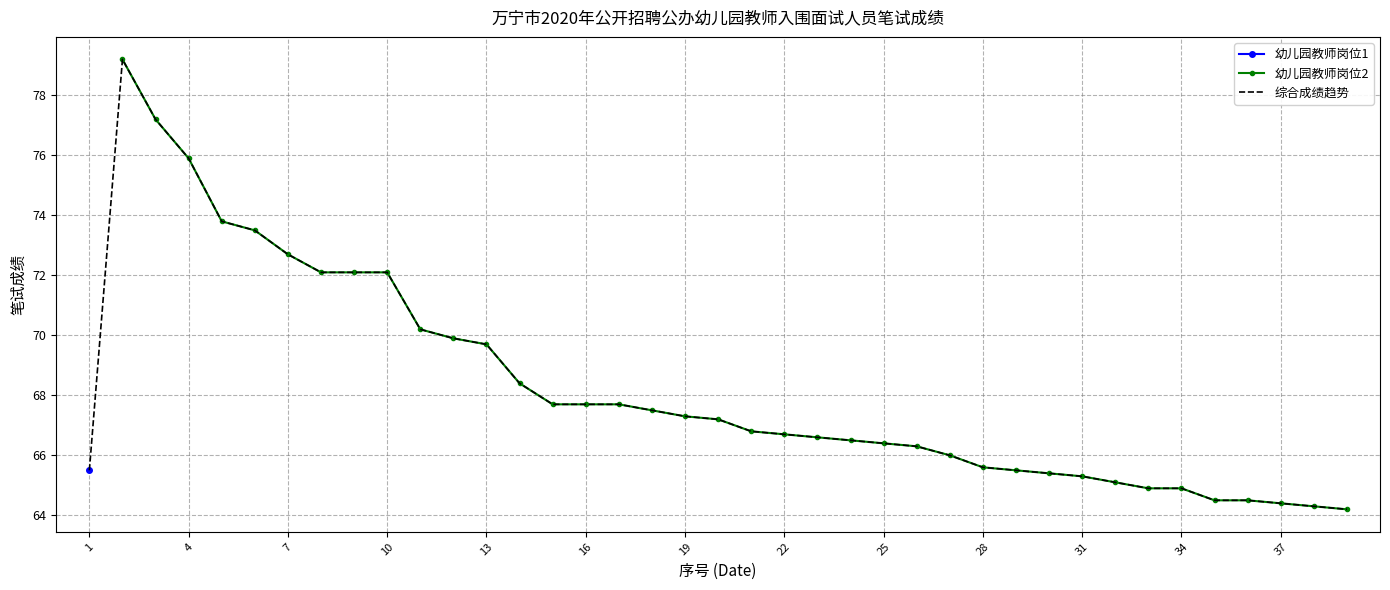

Is it true that 幼儿园教师岗位2 equals 37.0 at 22?

False